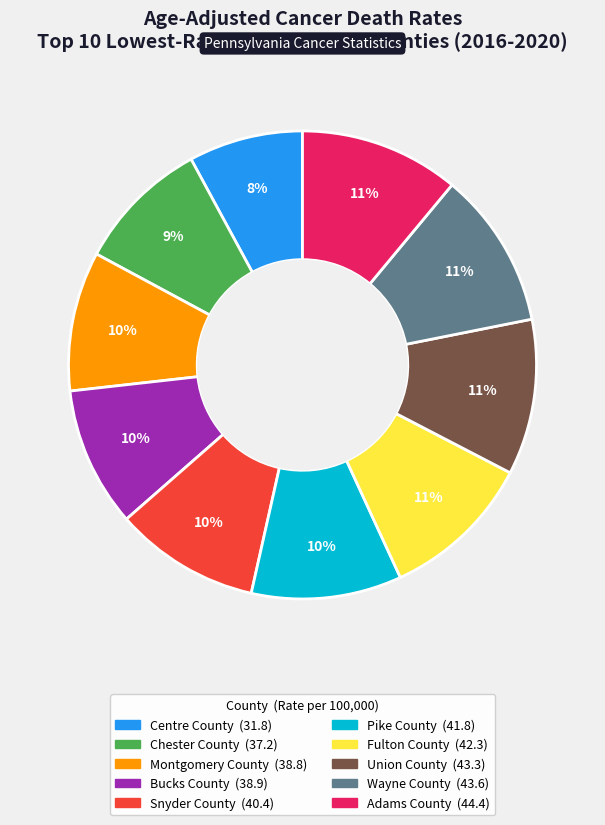

Combined, do Union County and Fulton County account for over 50%?

No